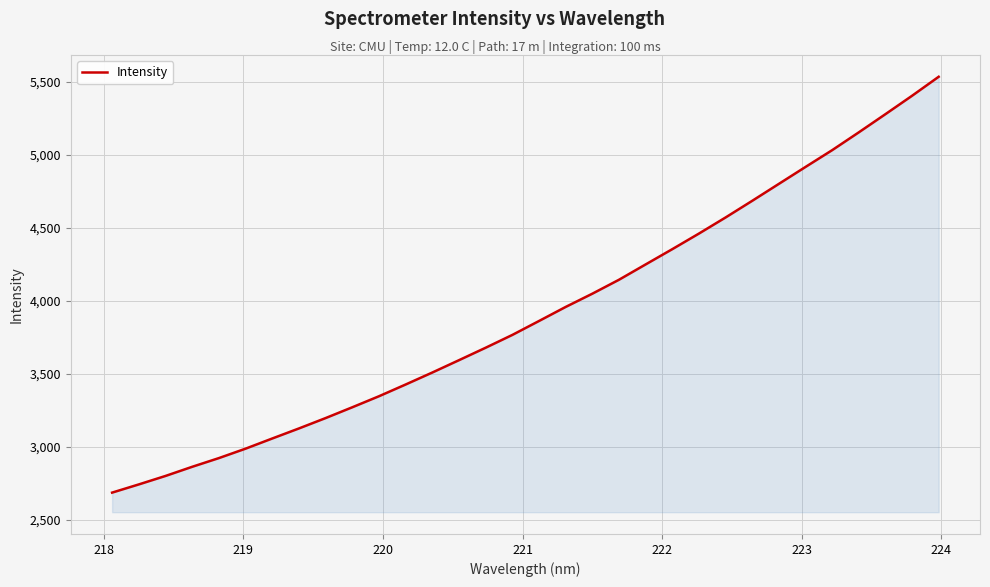

What is the minimum value shown in the chart?

2685.4